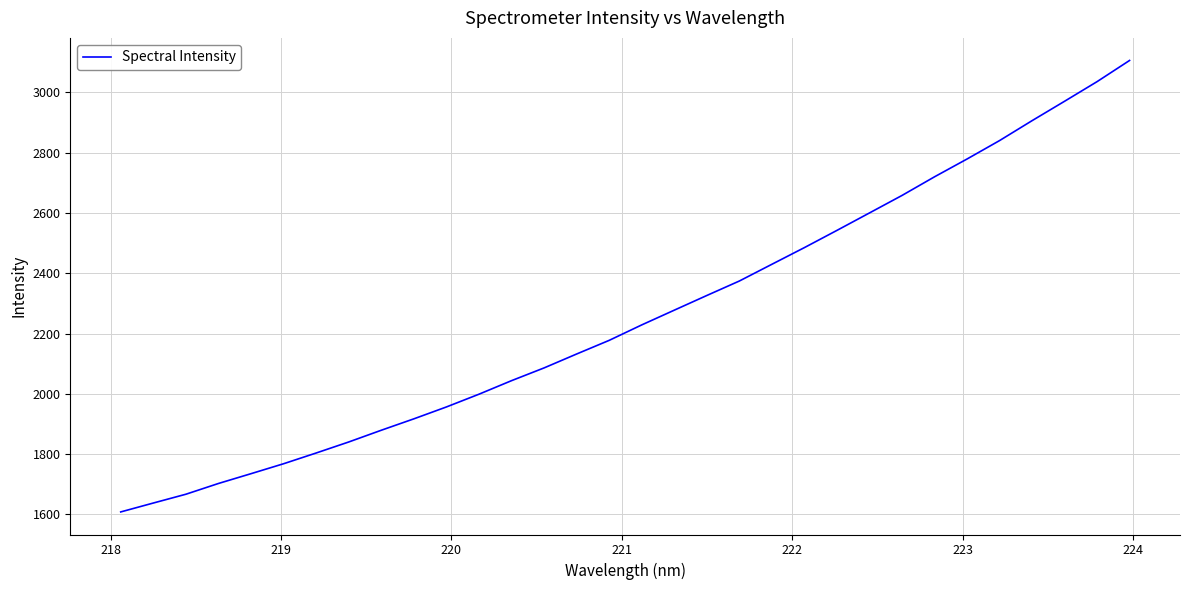

What is the minimum value shown in the chart?

1608.3